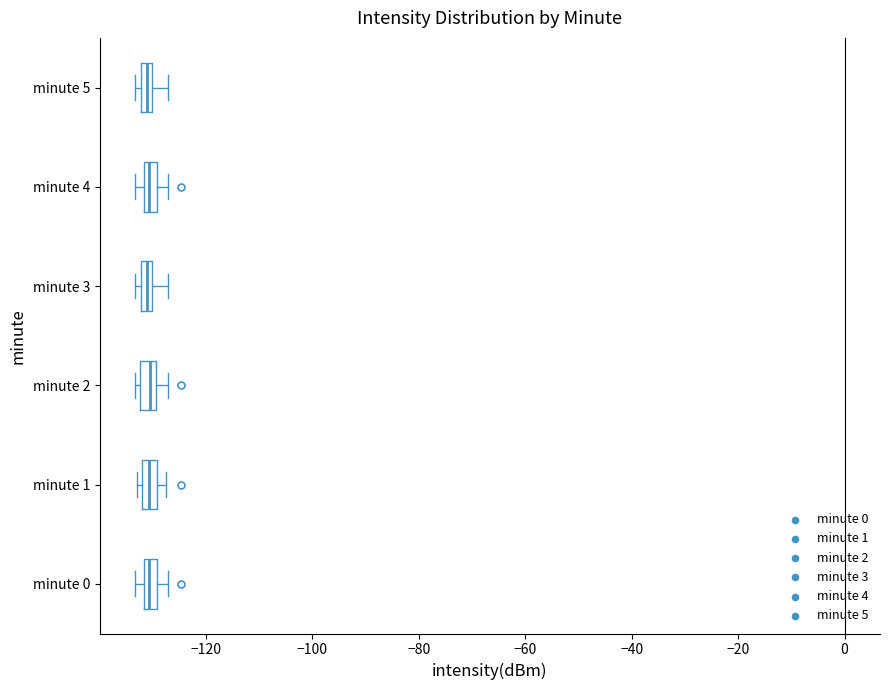

Where does the right whisker of the box for minute 2 end on the x-axis? The values are not printed on the chart, so give them approximately, as read against the axis.

-128